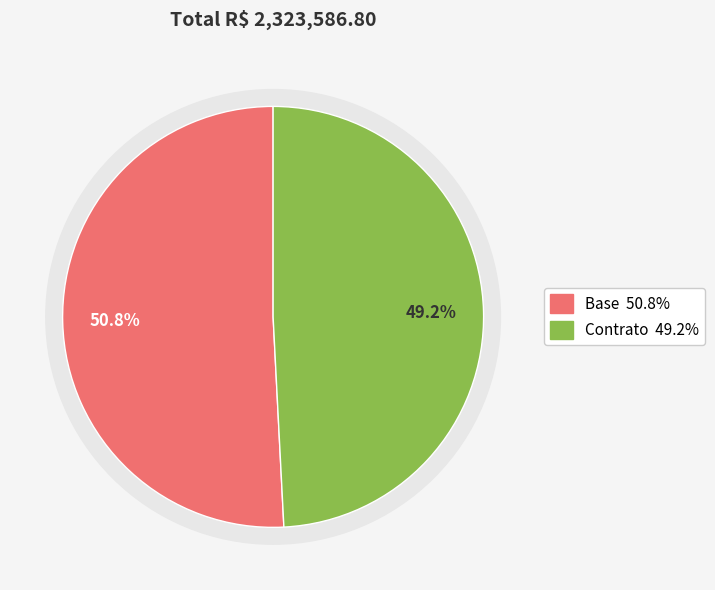

Is Contrato the majority of the pie?

No